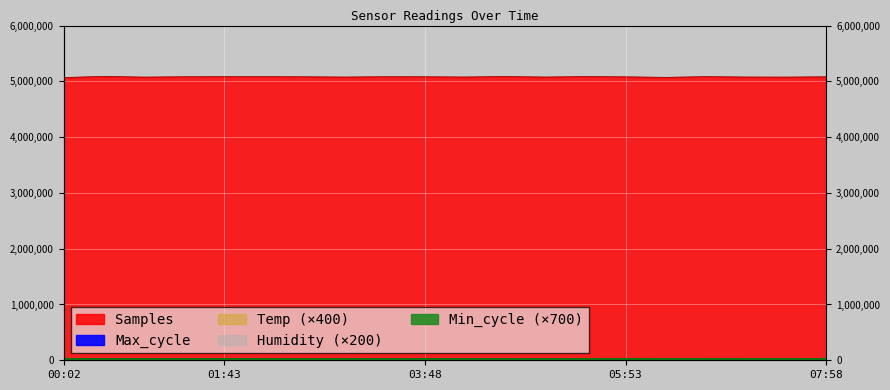

How many categories are shown in the chart?

20